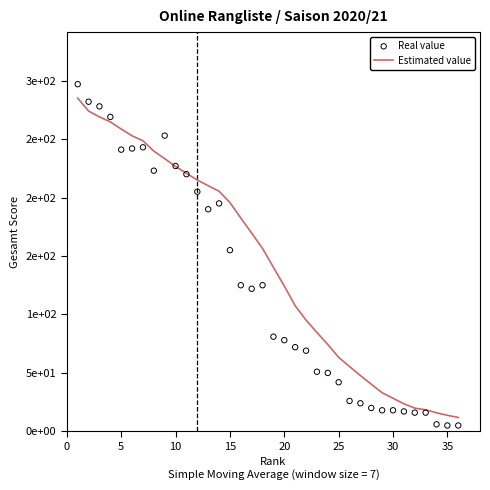

Which series has the widest spread of Y values?

Real value